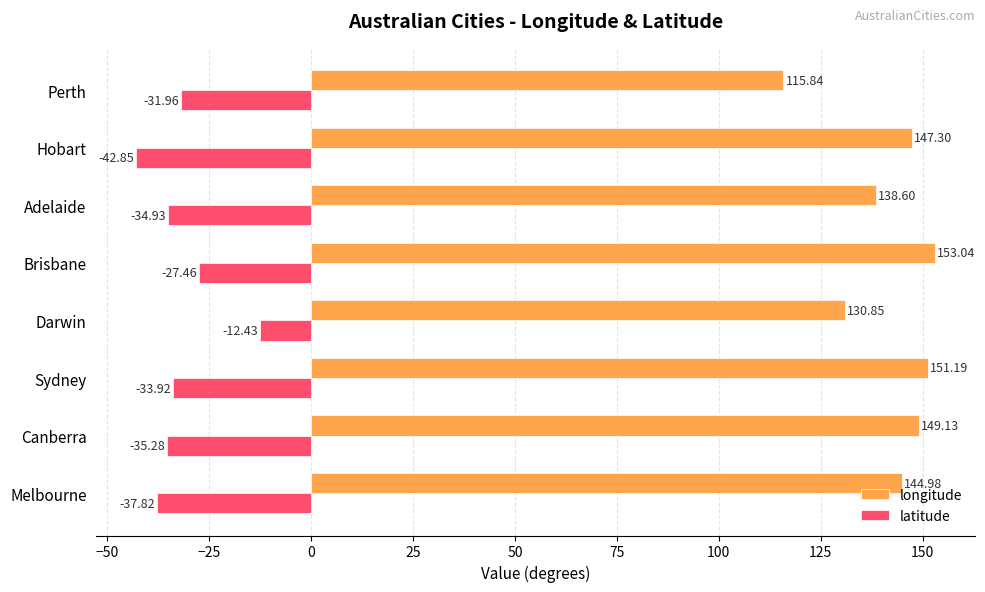

What is the difference between the maximum and minimum values in the latitude series?

30.4